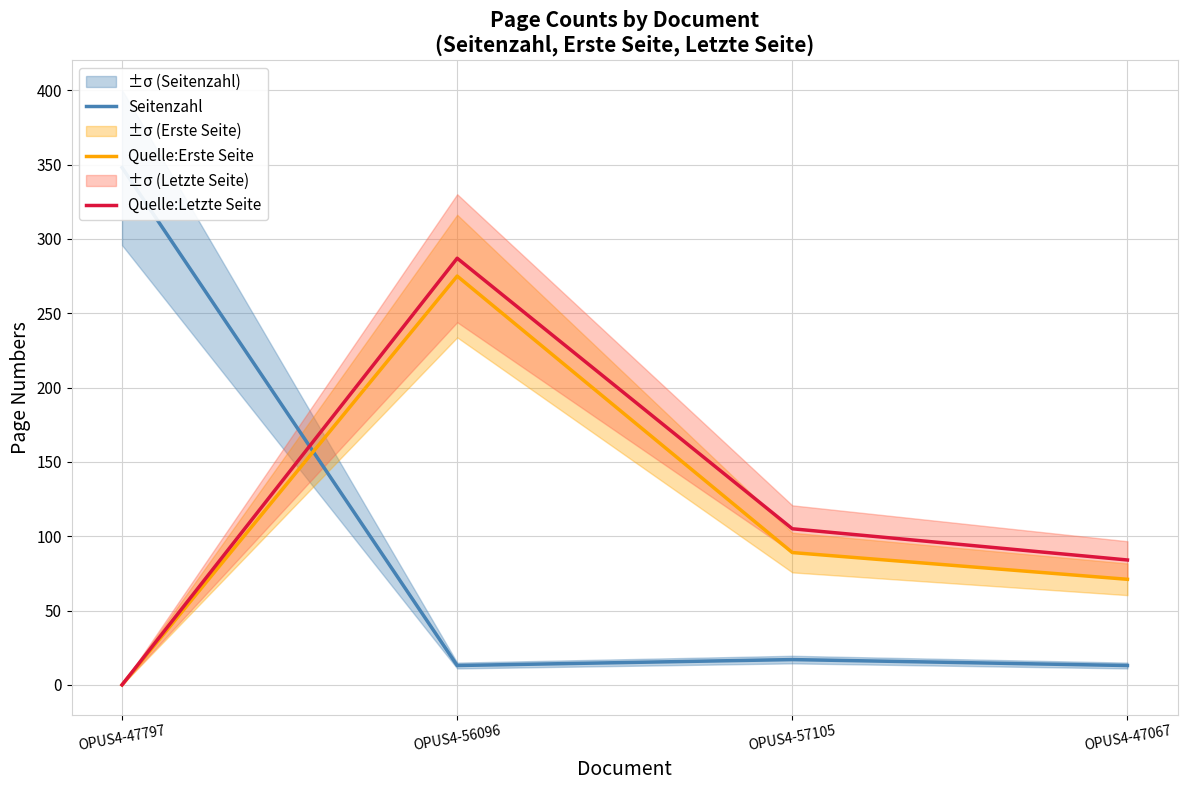

What position from the left is OPUS4-57105?

3